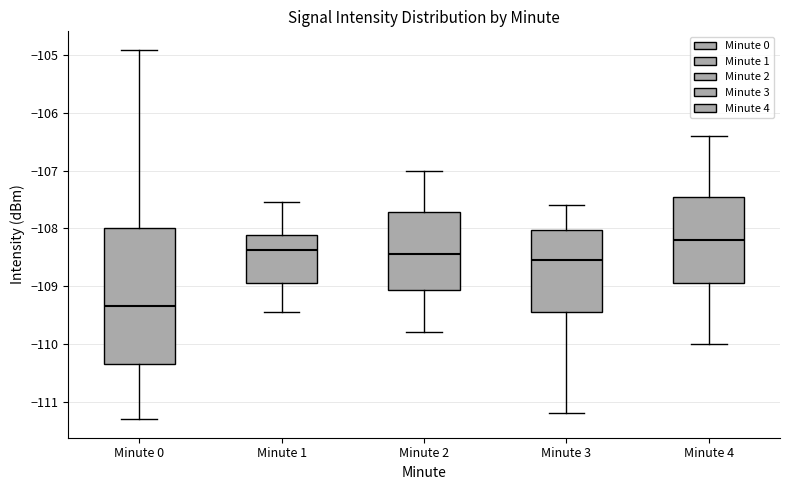

Reading left to right, read every box against the y-axis: the position of its median line, the range the box covers, and the ends of its whiskers. The values are not printed on the chart, so give them approximately, as read against the axis.

Minute 0: median -109.3, box -110.3 to -108.0, whiskers -111.3 to -104.9
Minute 1: median -108.4, box -108.9 to -108.1, whiskers -109.4 to -107.5
Minute 2: median -108.4, box -109.1 to -107.7, whiskers -109.8 to -107.0
Minute 3: median -108.5, box -109.4 to -108.0, whiskers -111.2 to -107.6
Minute 4: median -108.2, box -108.9 to -107.4, whiskers -110.0 to -106.4